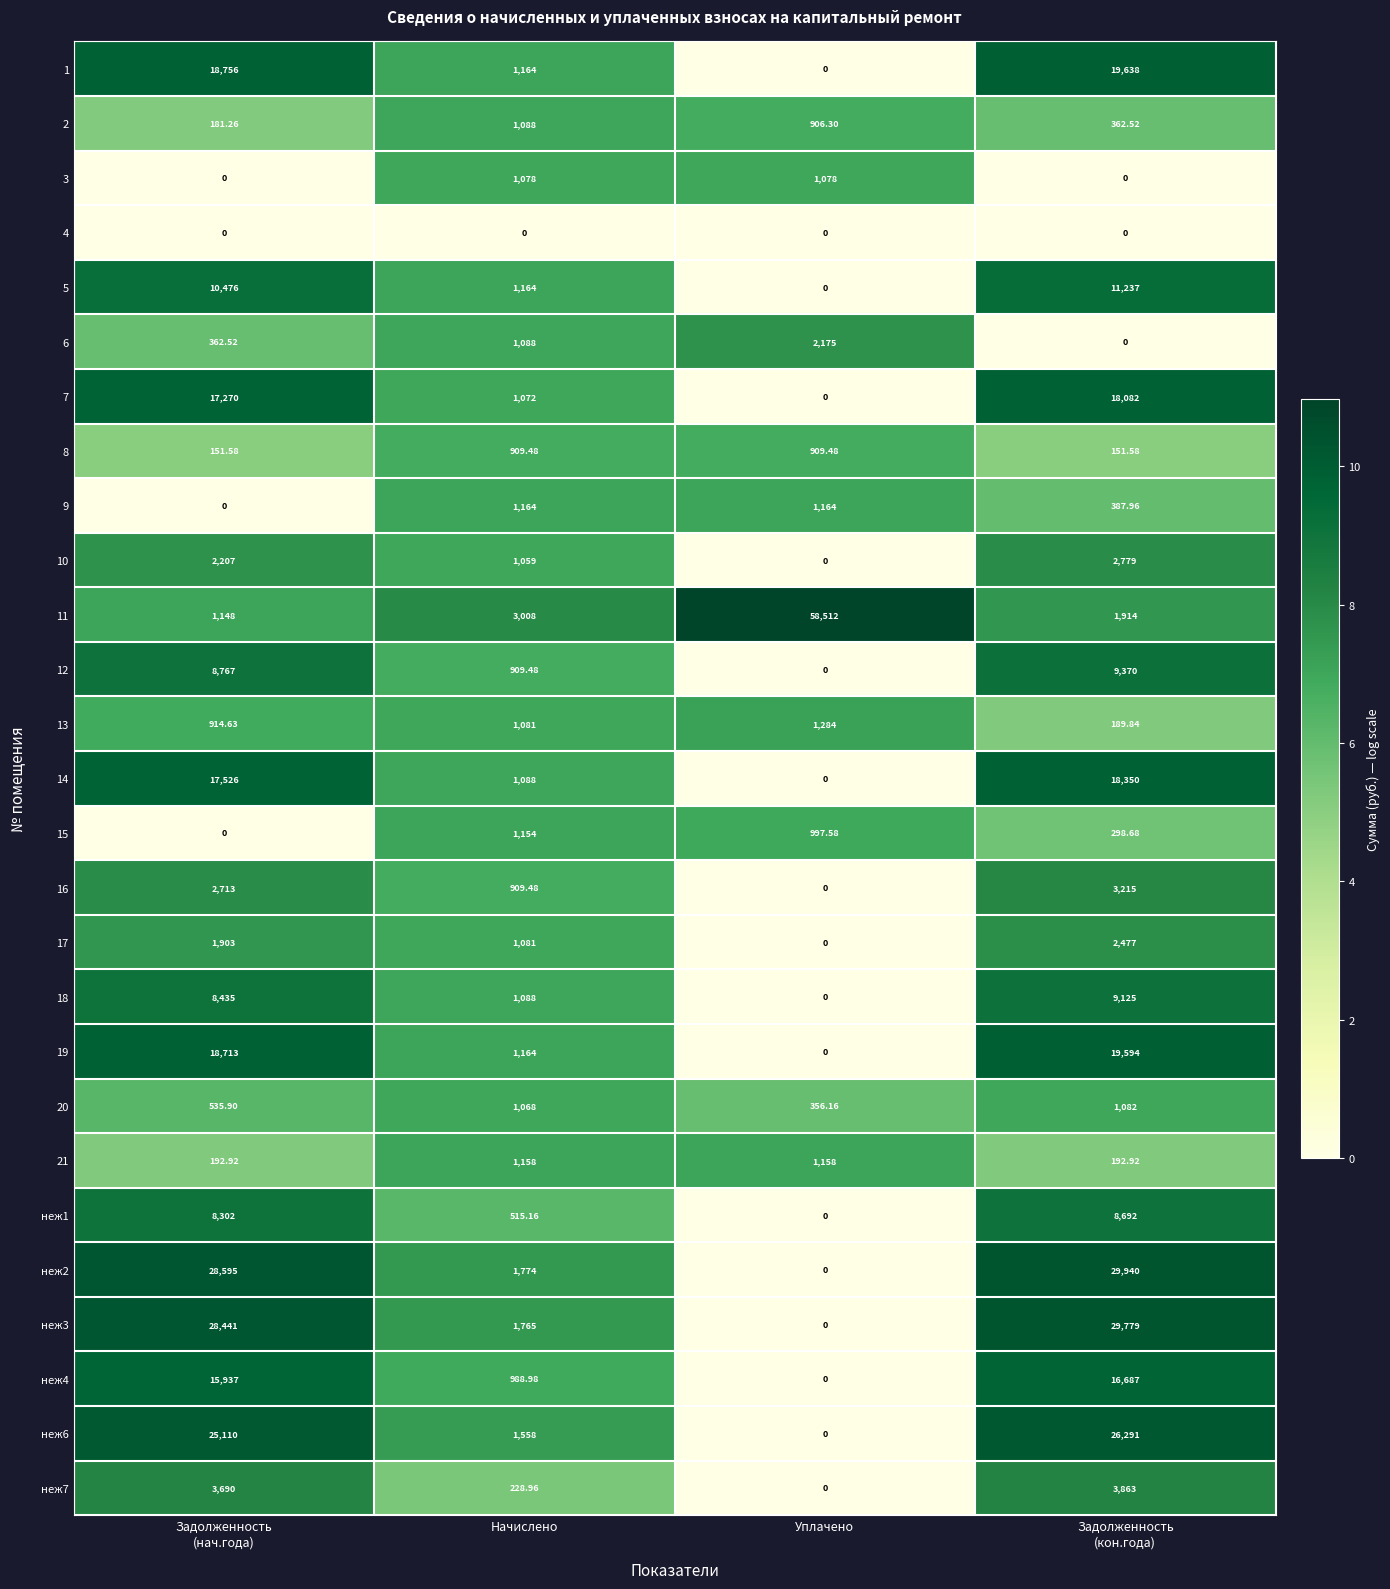

What is the difference between the highest and lowest values at Начислено?

3008.0